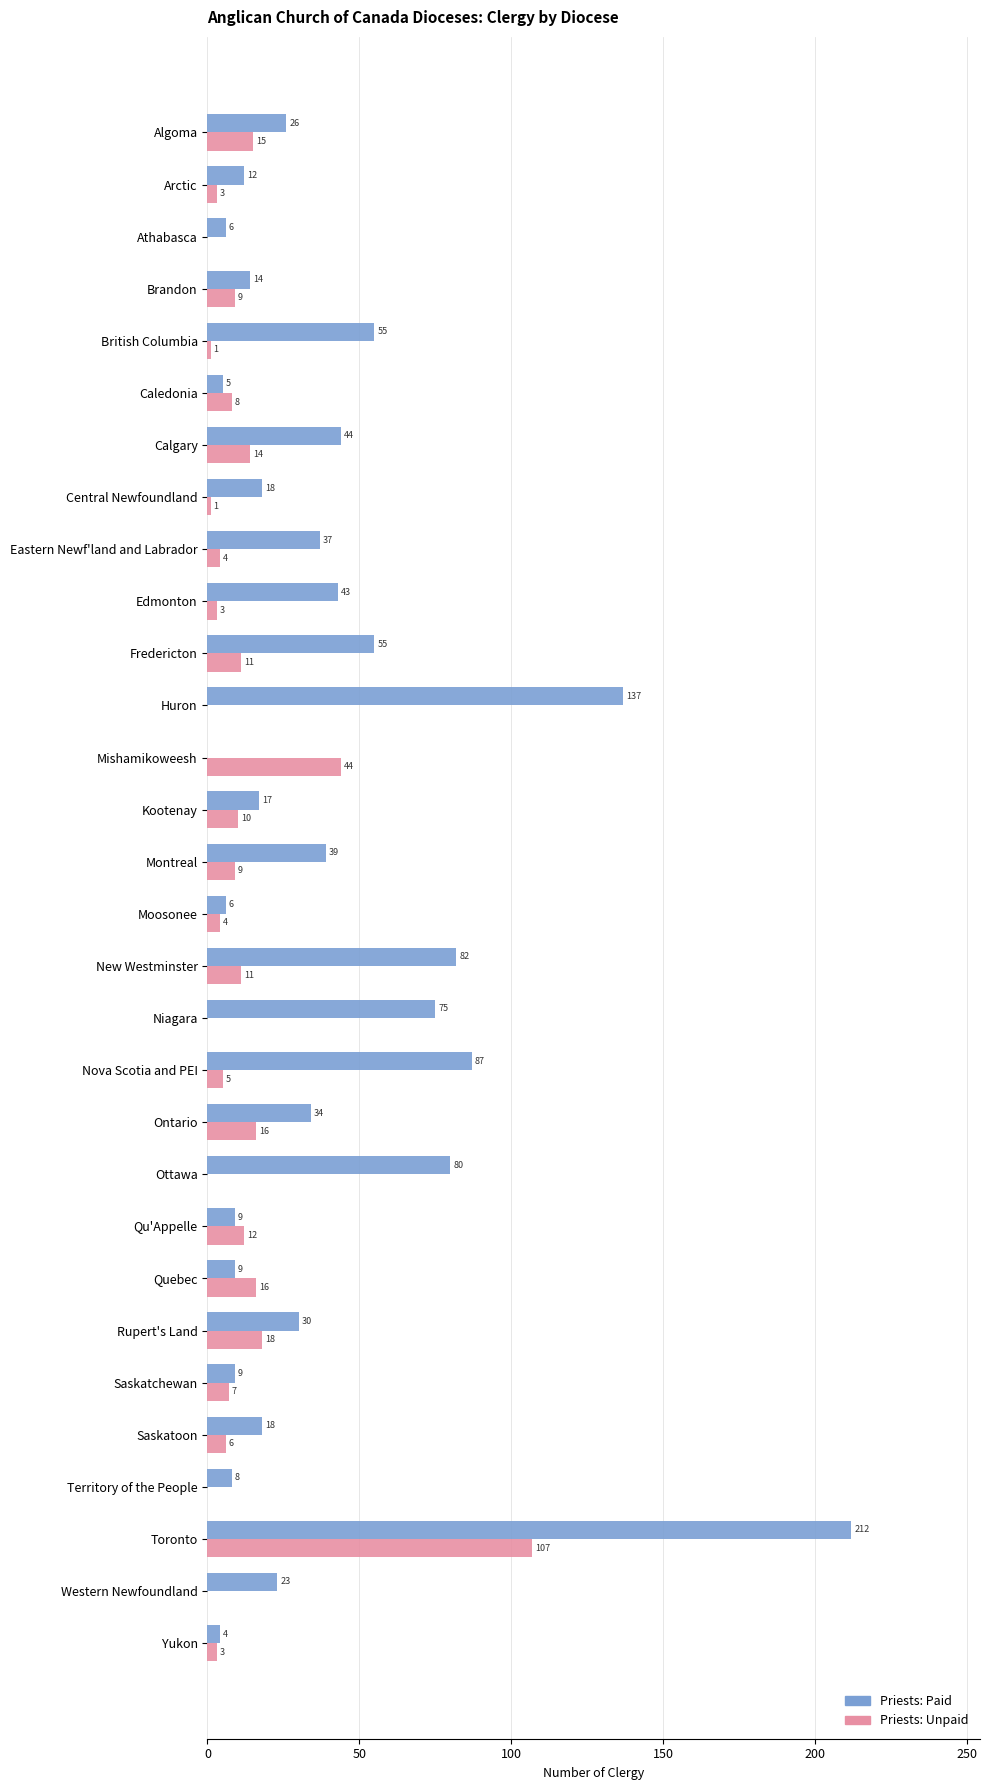

At which label is Priests: Unpaid closest to 53?

Mishamikoweesh